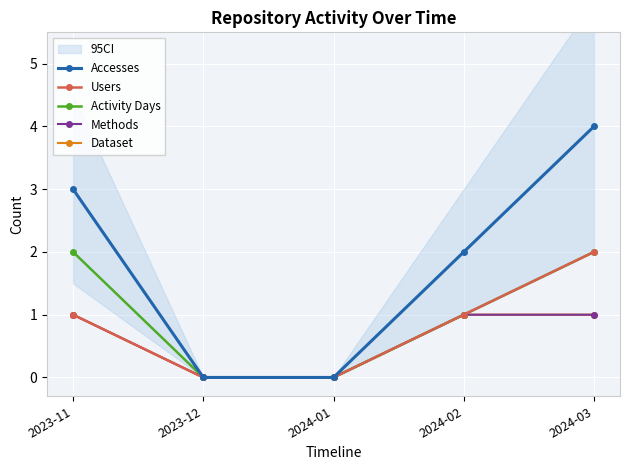

What is the sum of all Activity Days values?

5